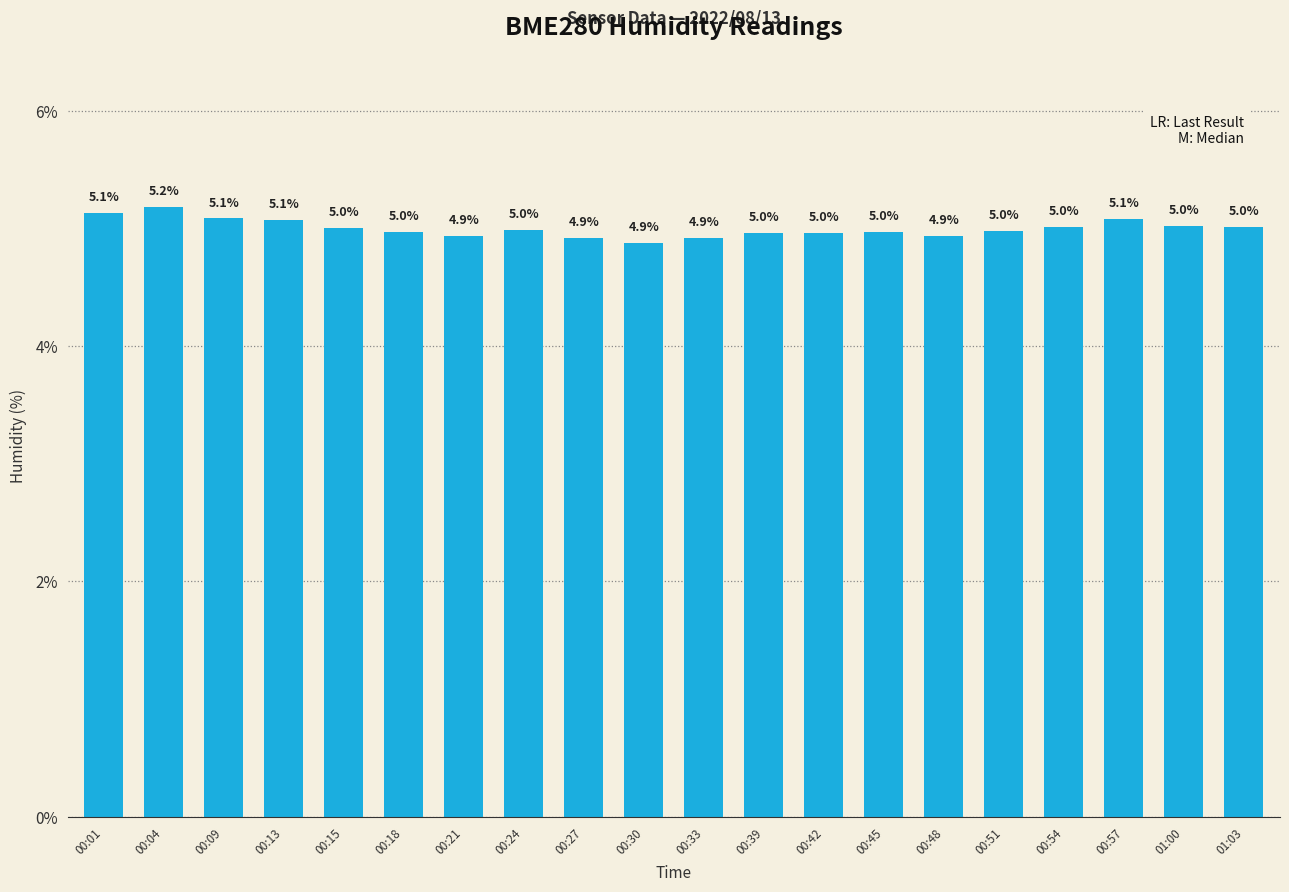

What is the sum of all values?

100.0